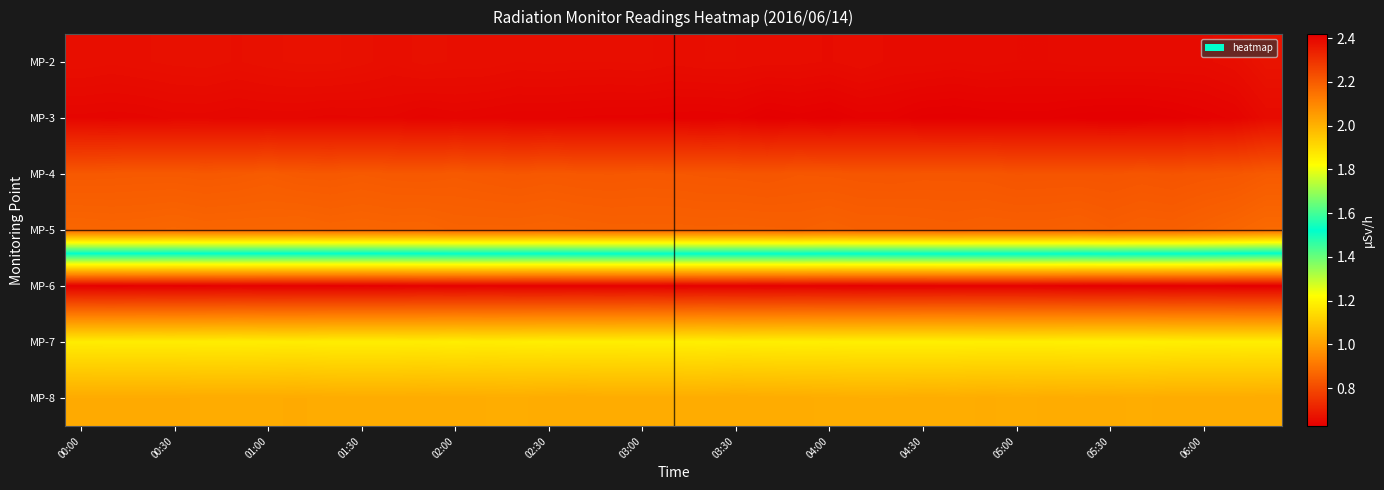

Which series has the largest range (max minus min)?

MP-5